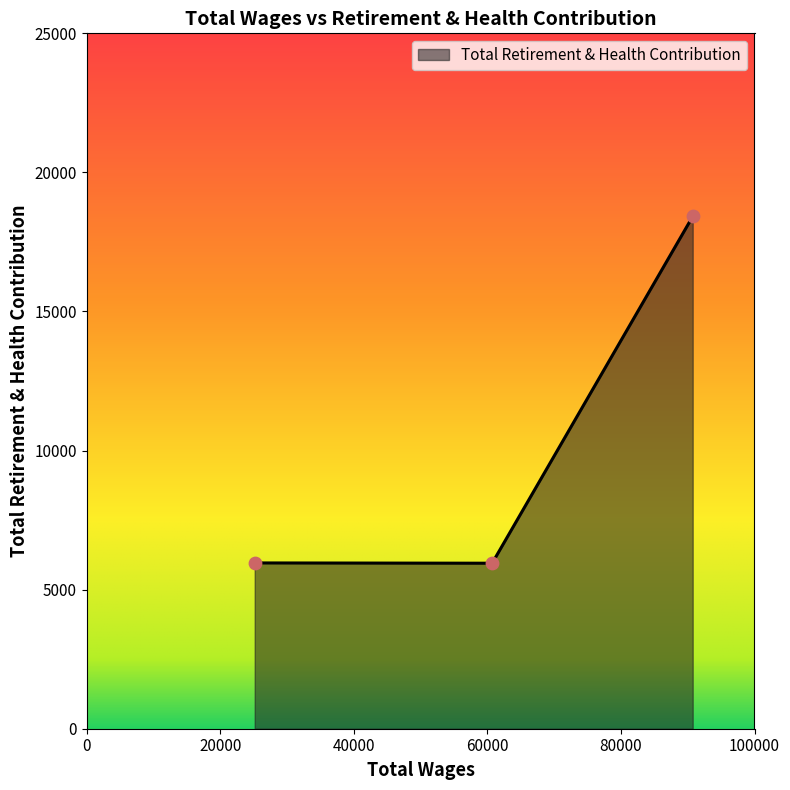

What is the greatest value displayed?

18415